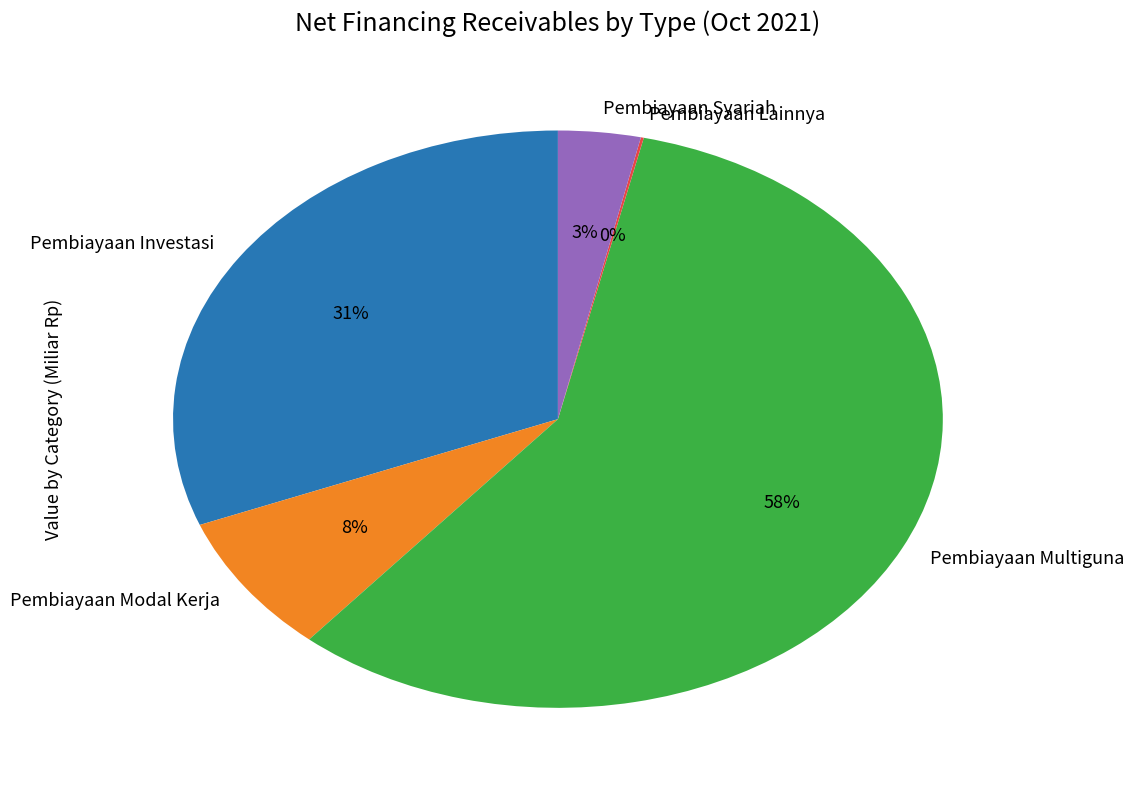

Is there a majority slice in this chart?

Yes